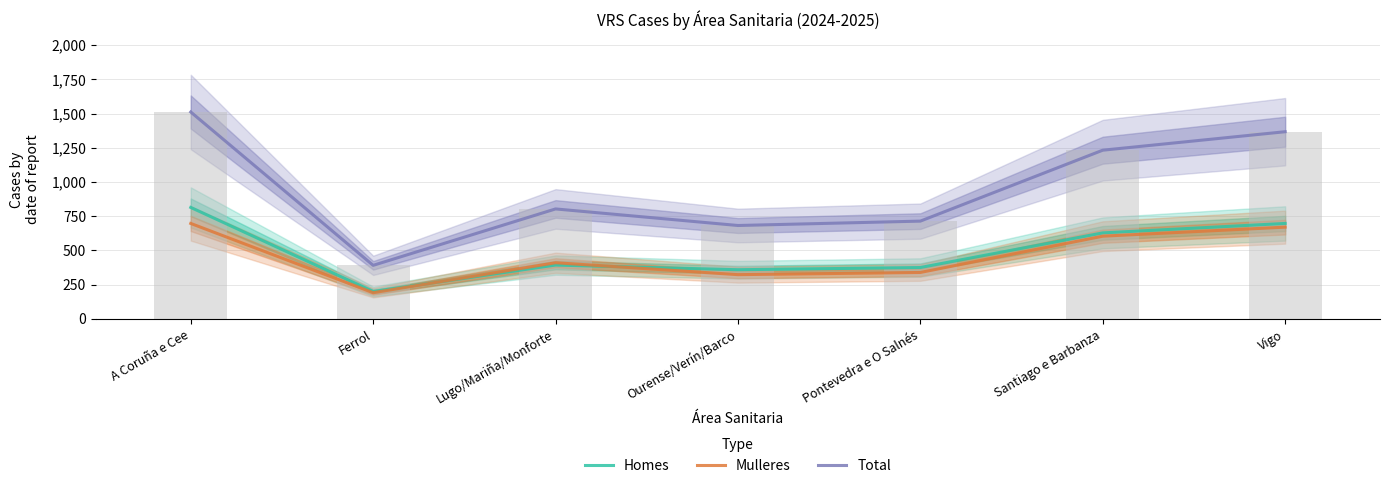

Reading left to right, what are all the values shown in this chart?

Homes: 814	200	393	359	375	628	697
Mulleres: 697	191	410	323	339	604	670
Total: 1511	391	803	682	714	1232	1367